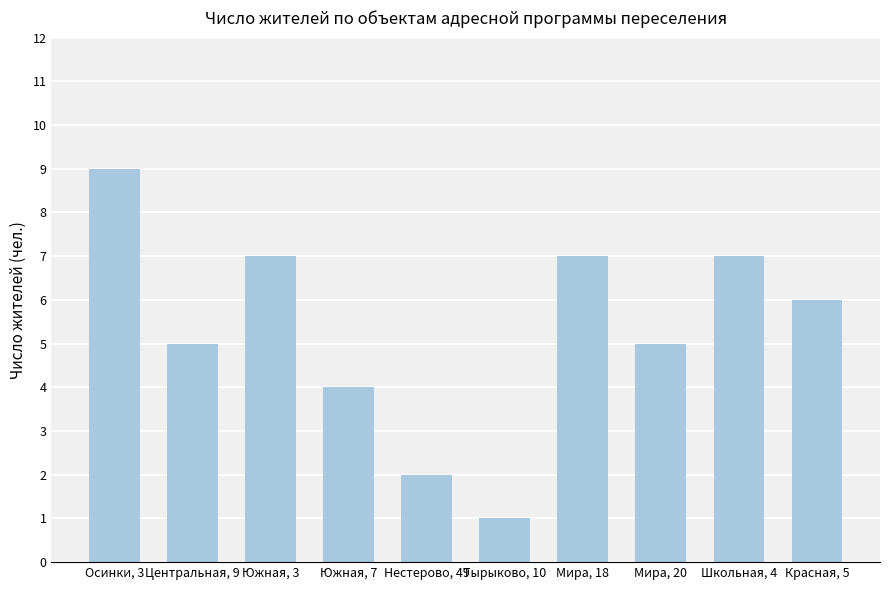

What is the average value?

5